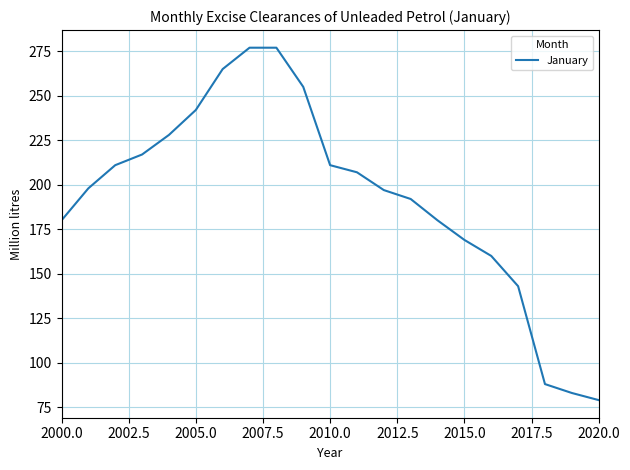

What is the difference between the maximum and minimum values?

198